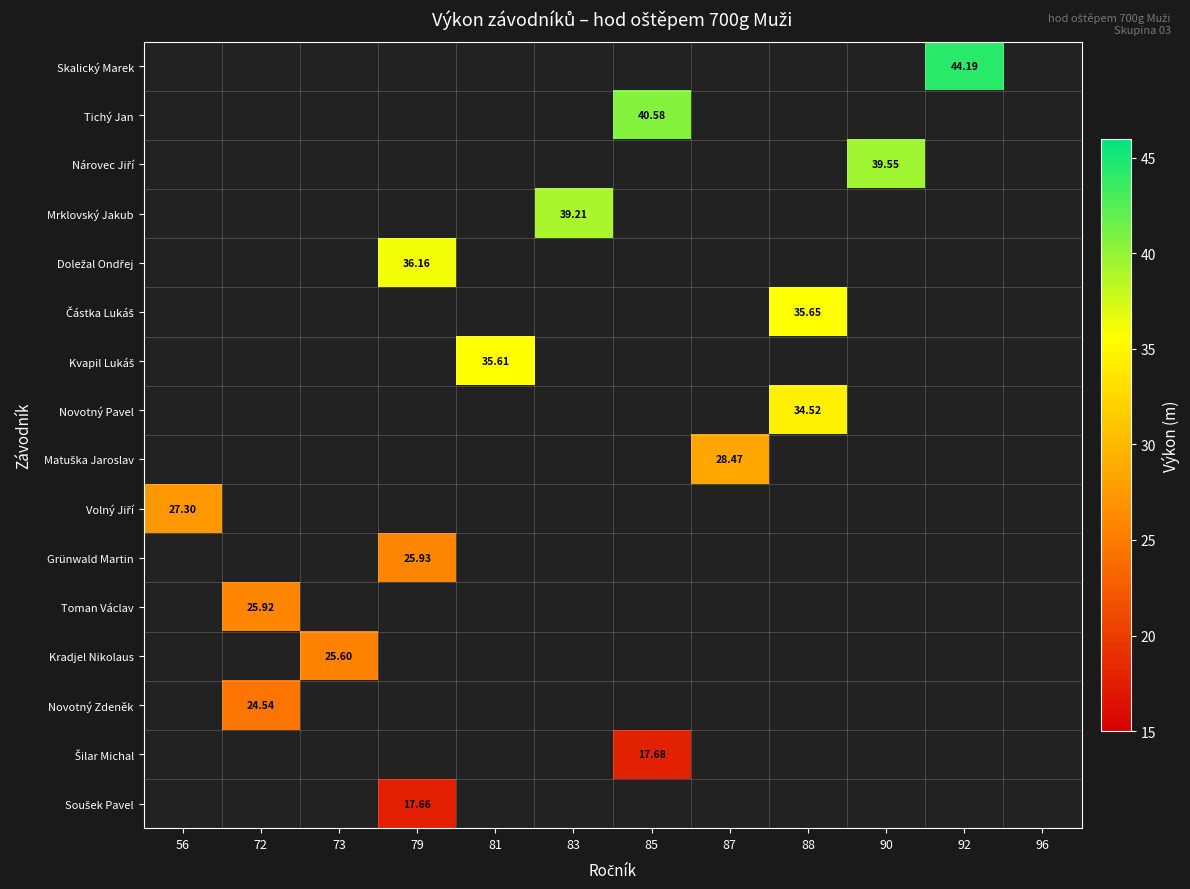

Count the number of categories in the chart.

12